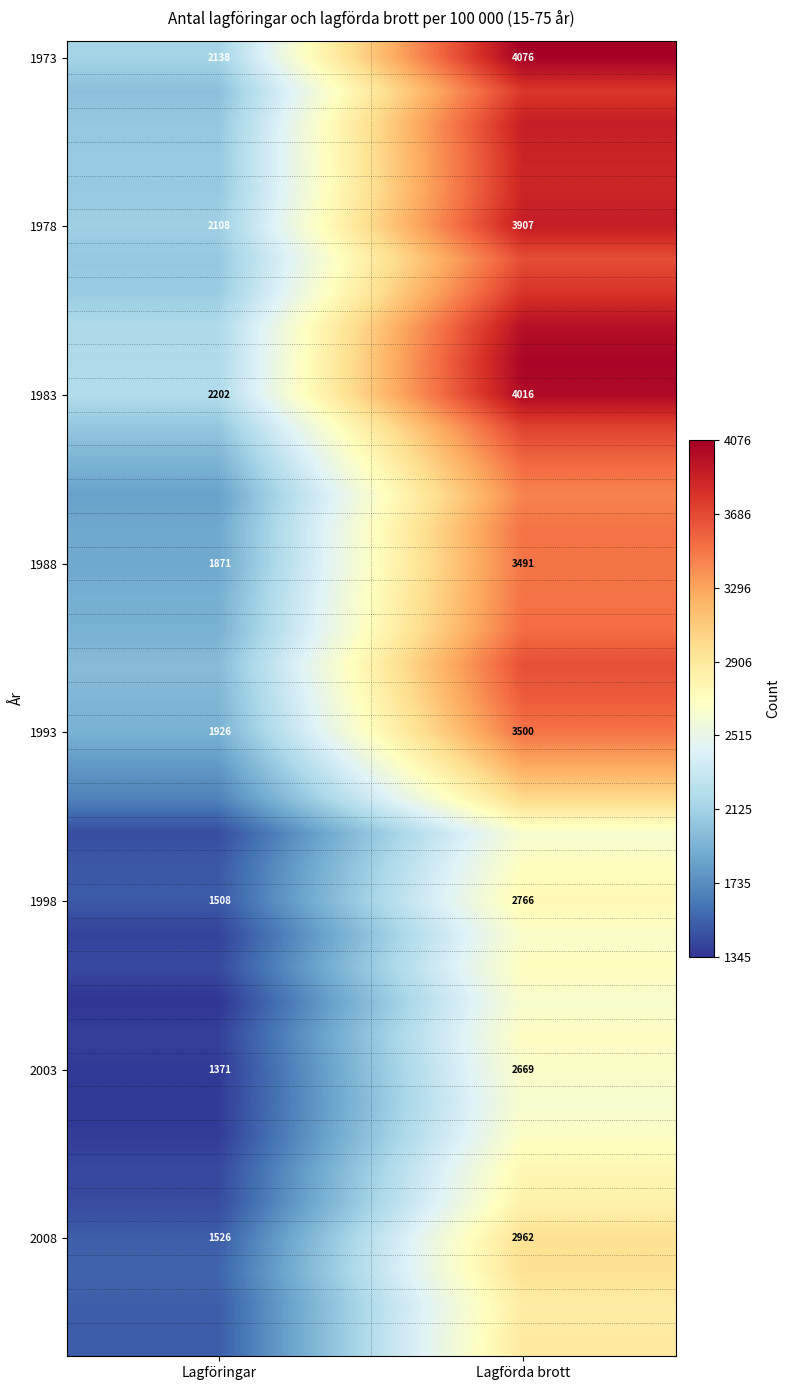

What is the difference between the 1998 values at Lagförda brott and Lagföringar?

1258